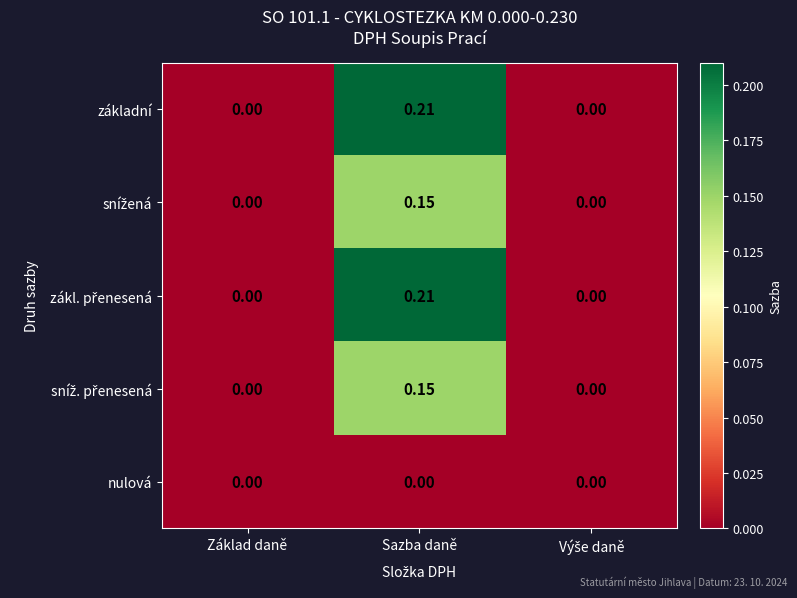

Is the value of nulová at Základ daně greater than the value of základní at Sazba daně?

No